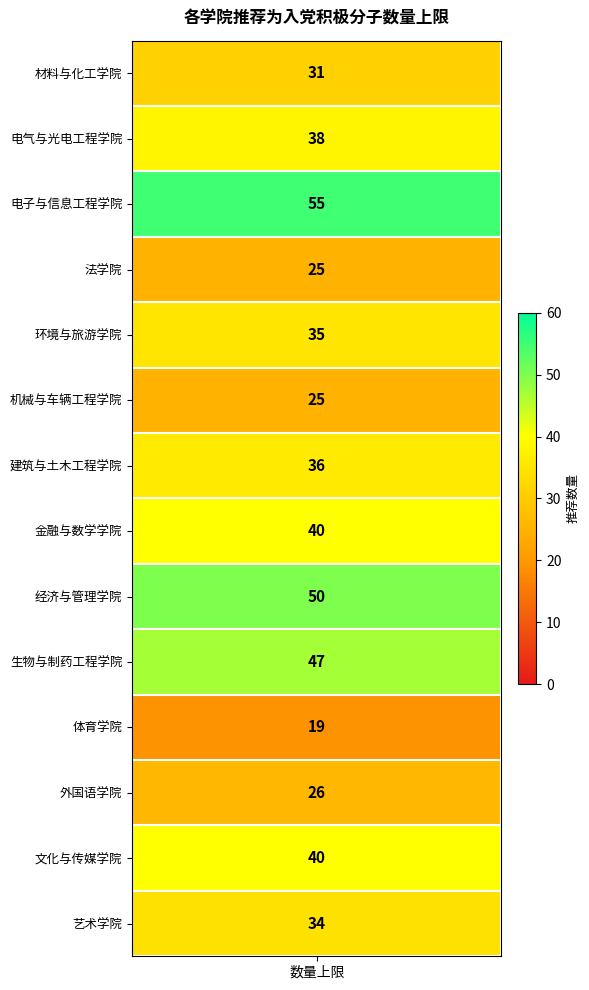

Count the number of values greater than 36.

6